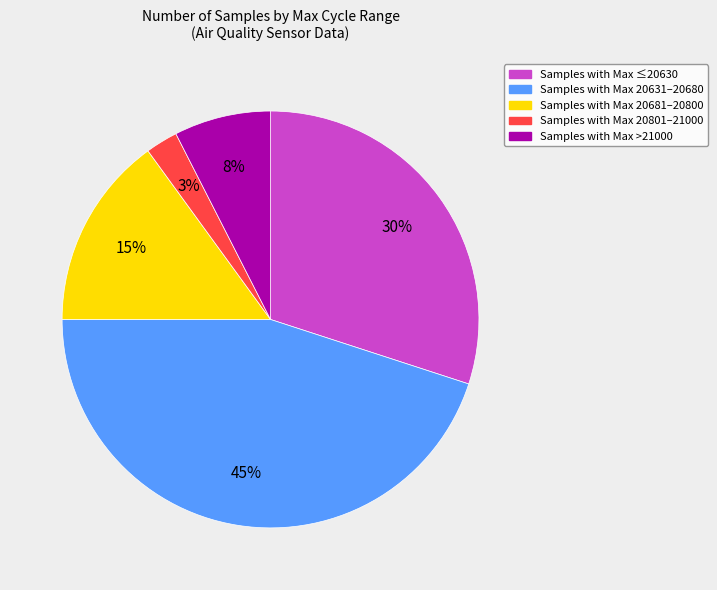

To the nearest percent, what is the average slice percentage?

20%